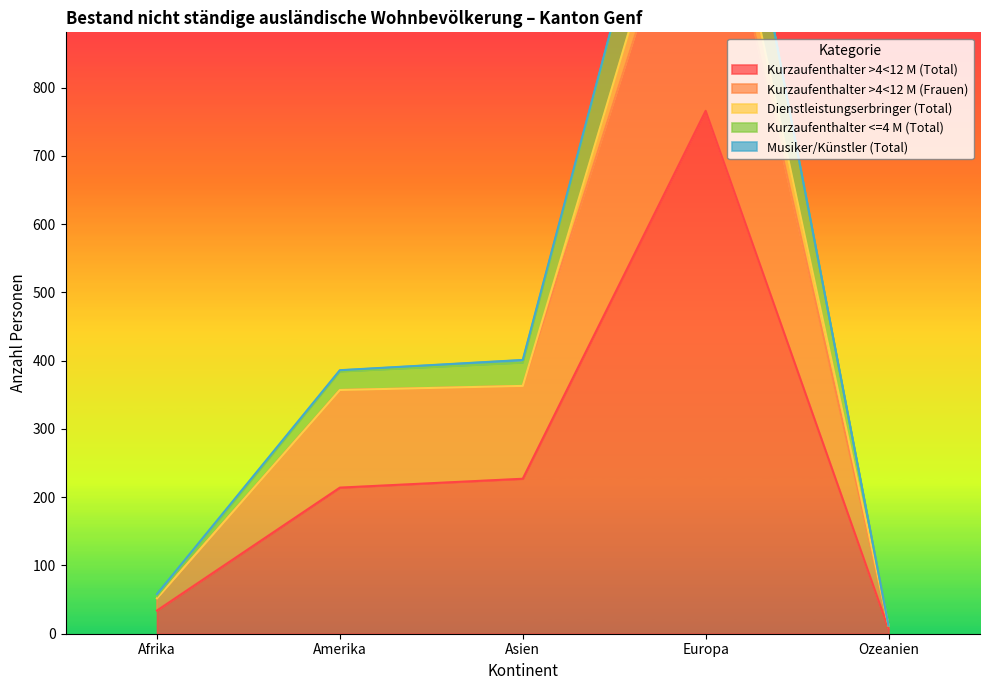

True or false: Kurzaufenthalter <=4 M (Total) has a value of 6 at Ozeanien.

False